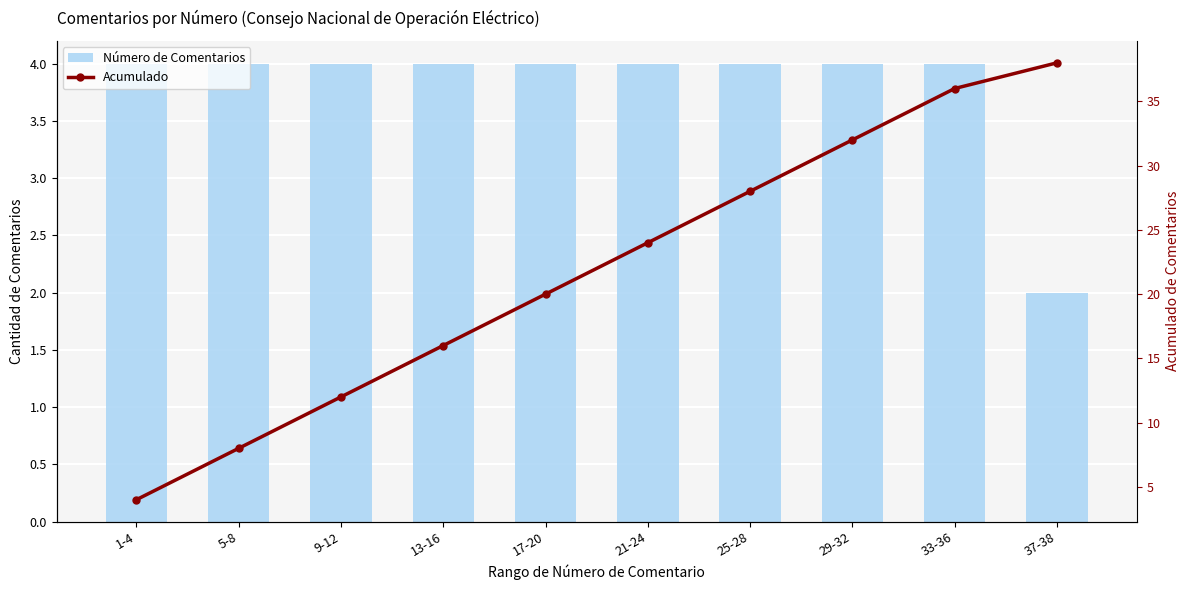

Which category has the lowest value across all series?

37-38